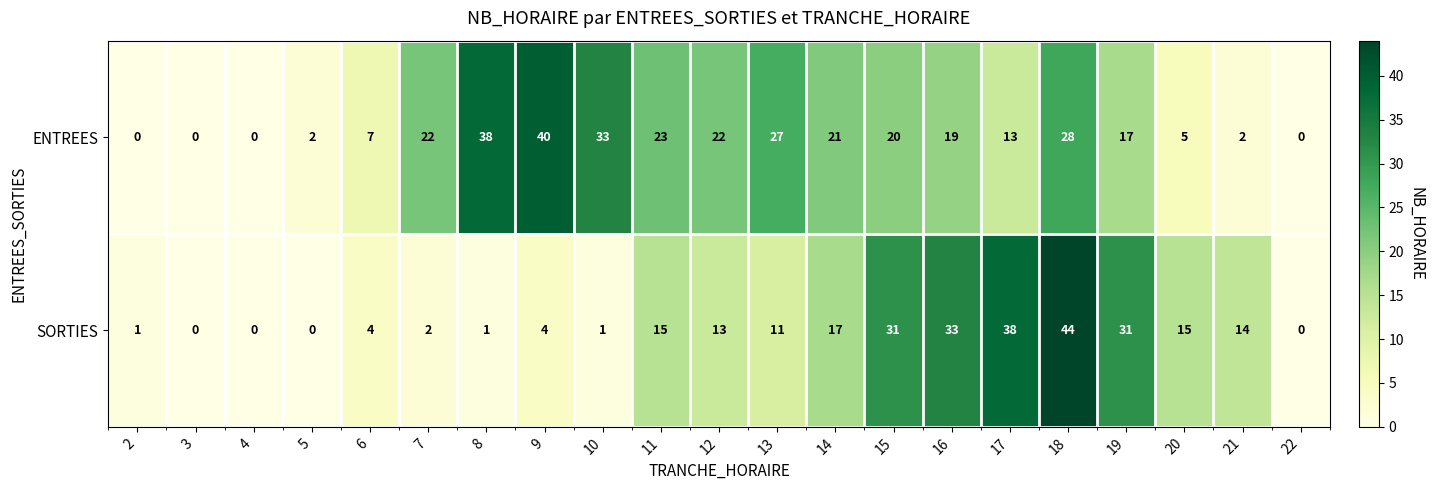

The value of ENTREES at 15 is 20. True or false?

True